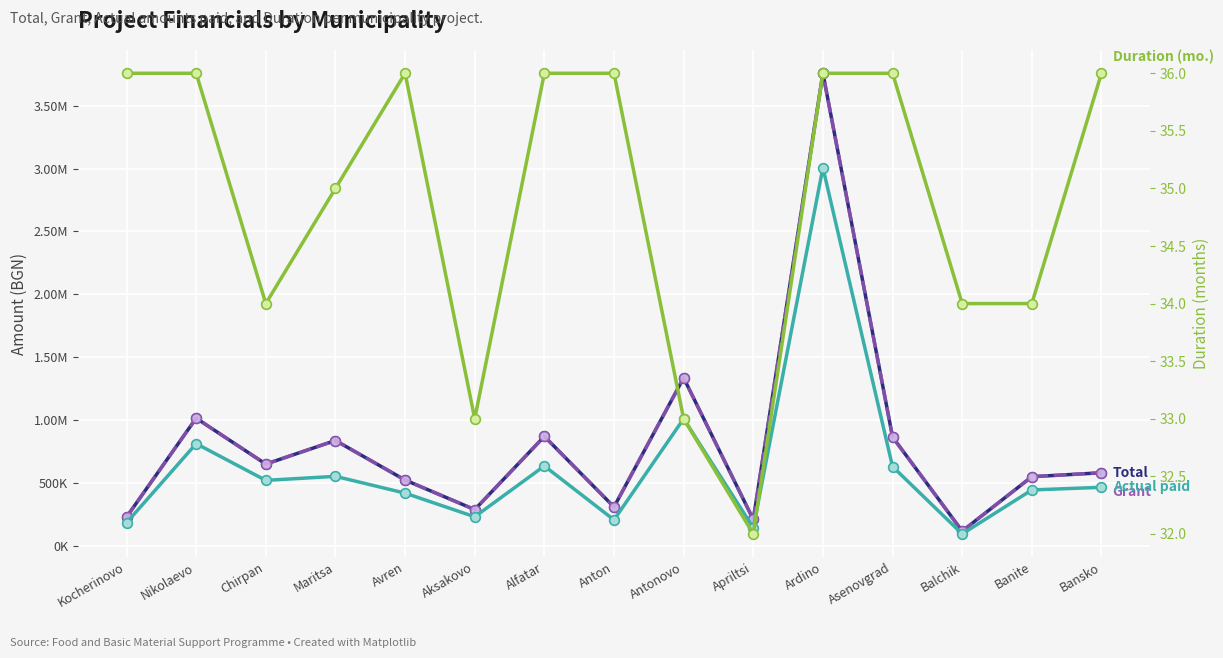

What position from the right is Kocherinovo?

15